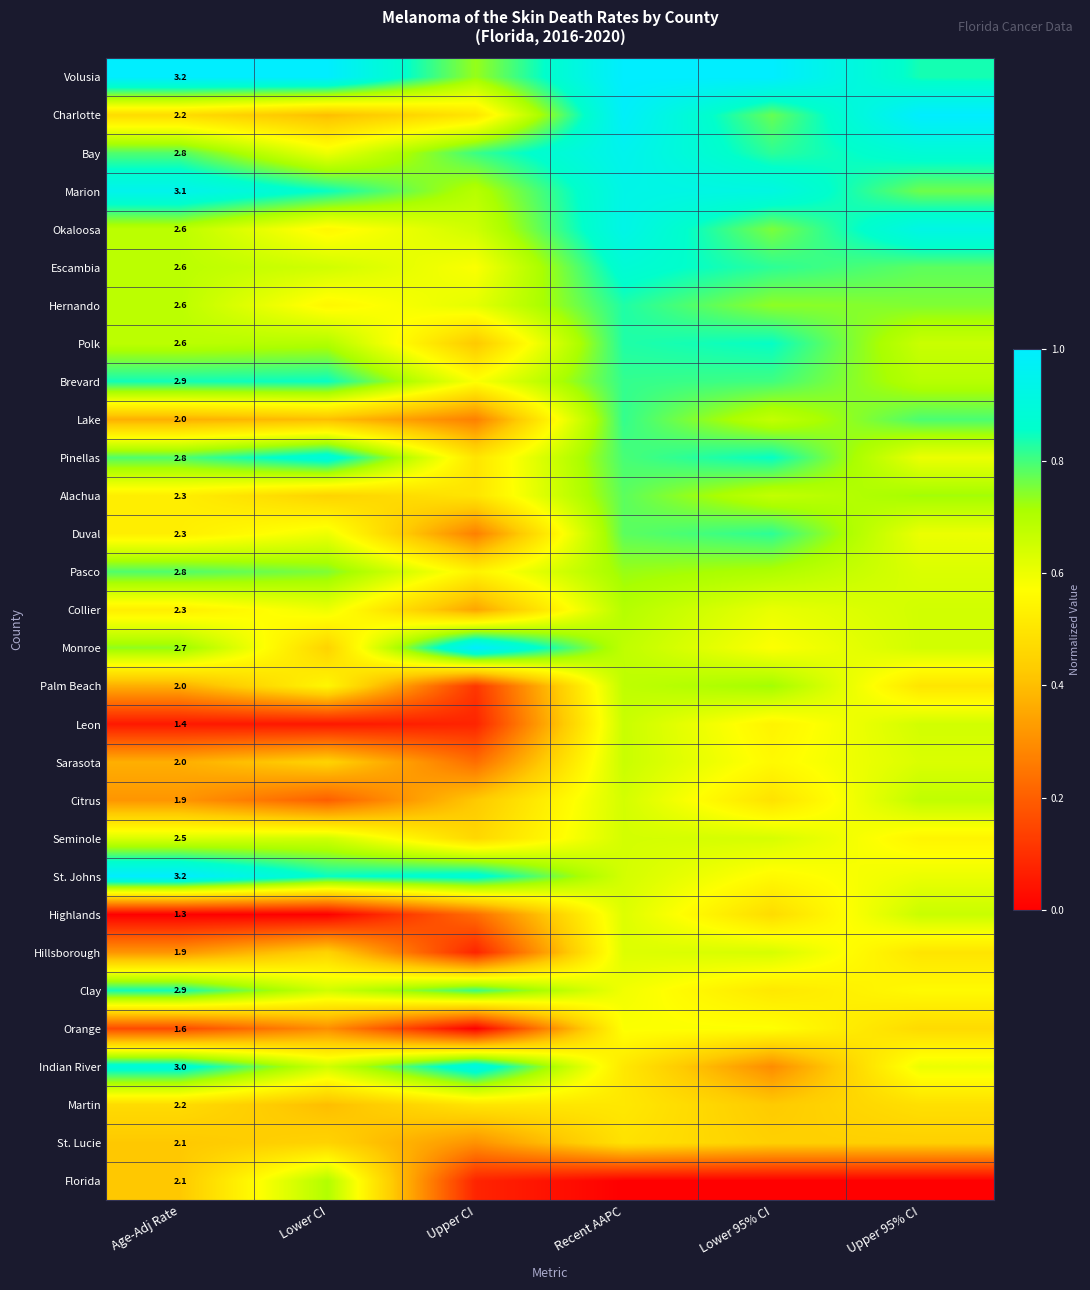

What is the maximum value shown in the chart?

1.0